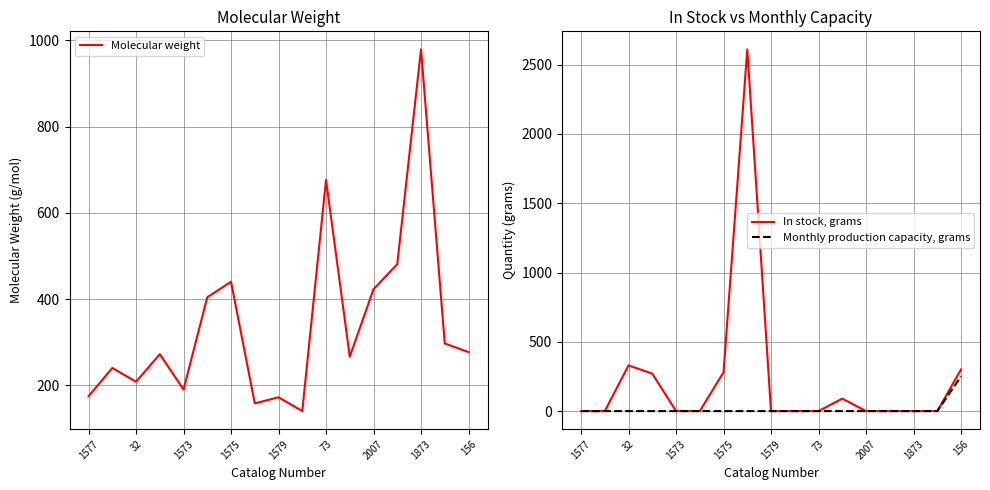

Which series ends up on top after the final intersection of In stock, grams and Molecular weight?

In stock, grams